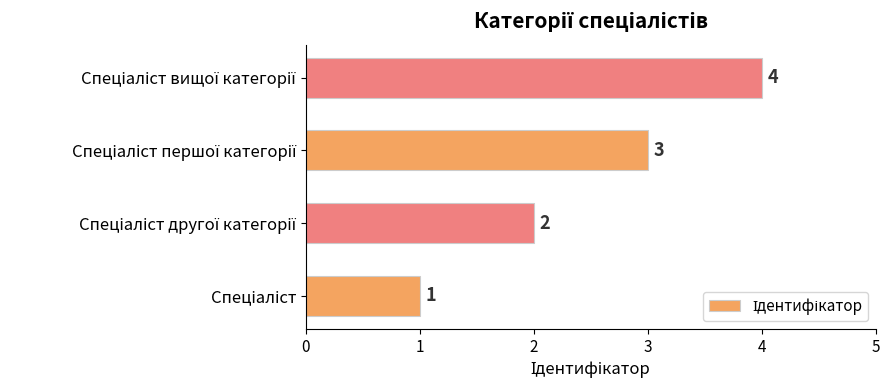

Count the values in the range 2 to 4.

3